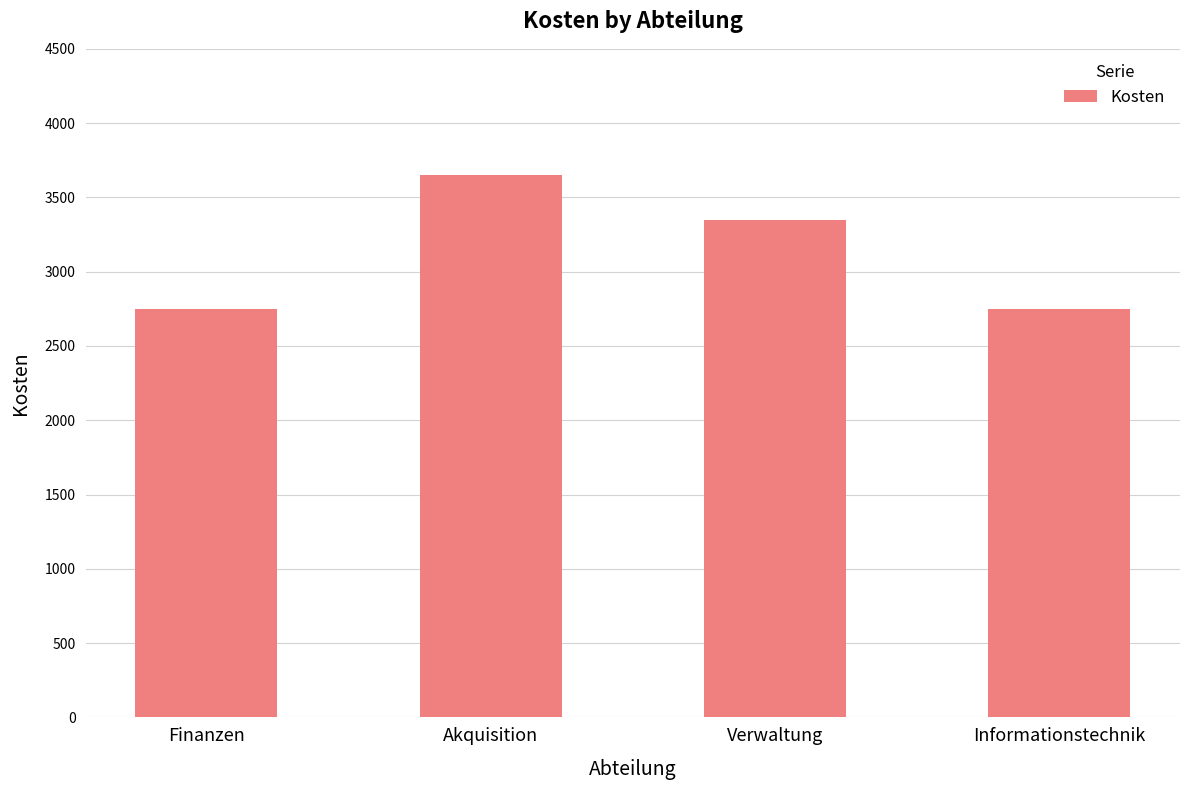

Are the bars horizontal?

No